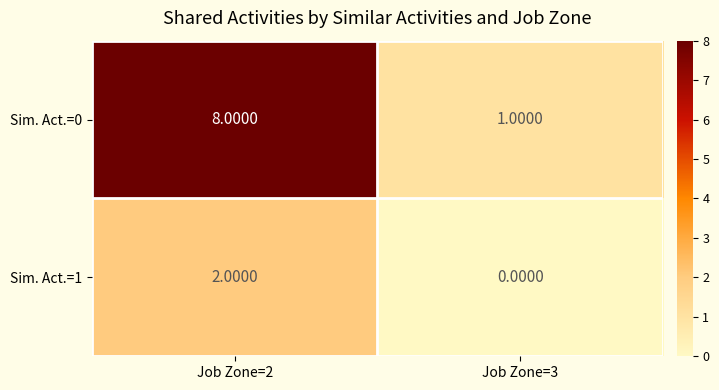

At which category is the sum across all series the highest?

Job Zone=2